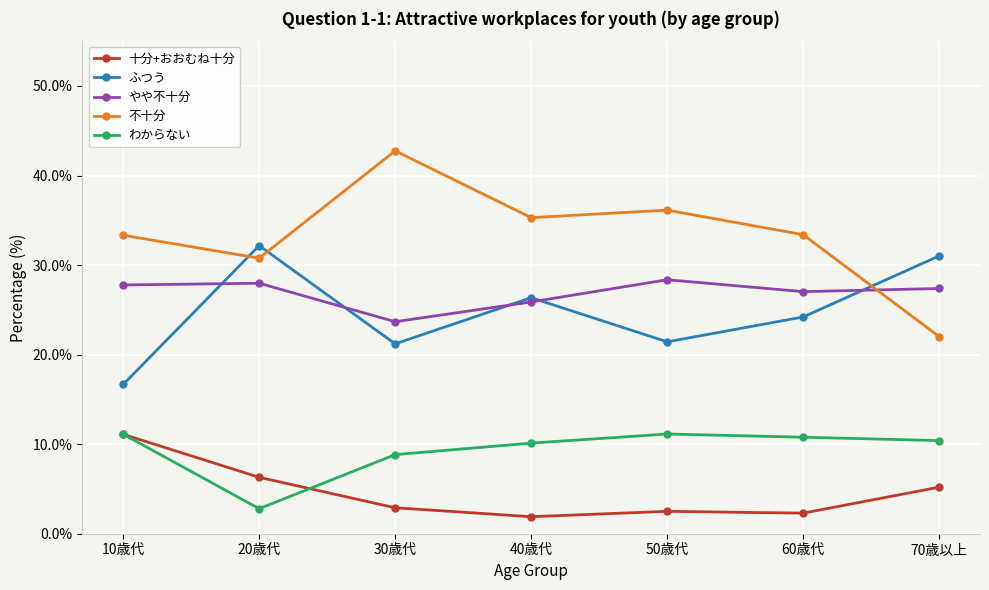

Does the chart display data point markers on the line(s)?

Yes